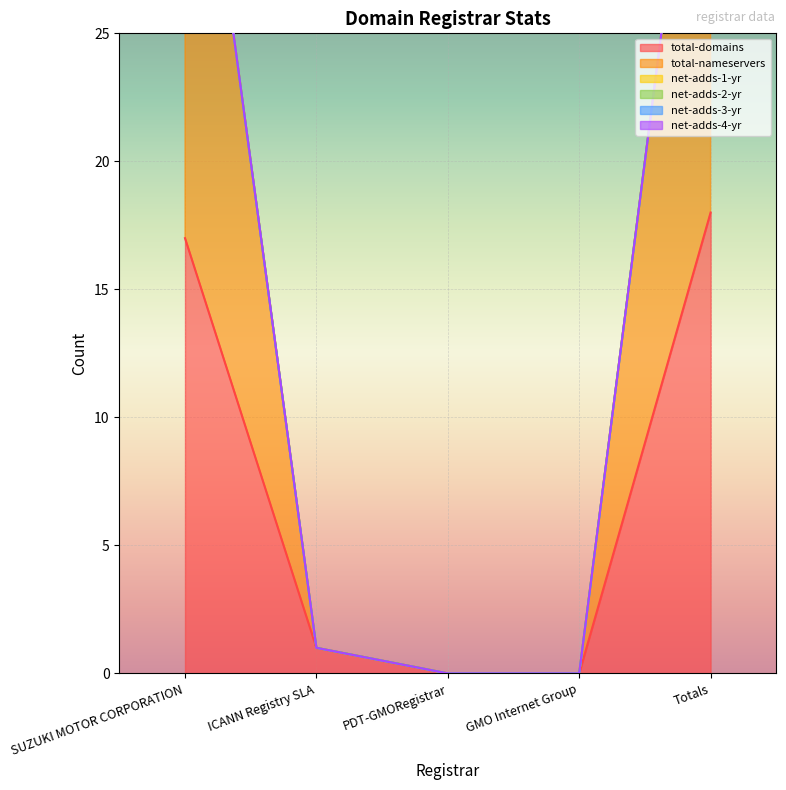

True or false: net-adds-2-yr and total-domains cross at least once.

False